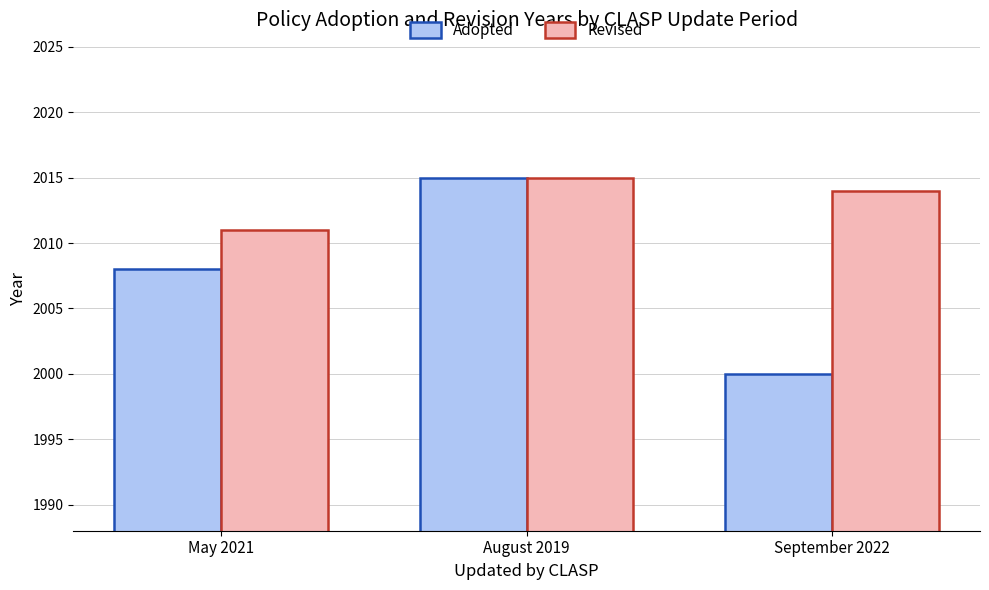

Reading left to right, extract all data points from this chart.

Adopted: 2008	2015	2000
Revised: 2011	2015	2014